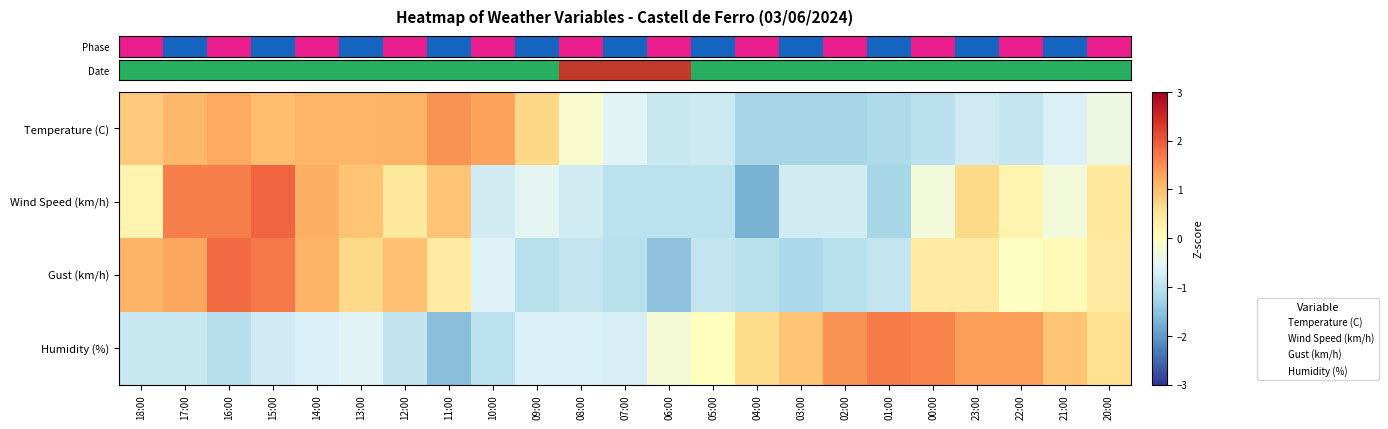

At 01:00, list the series in order from largest to smallest.

row_3, row_2, row_0, row_1